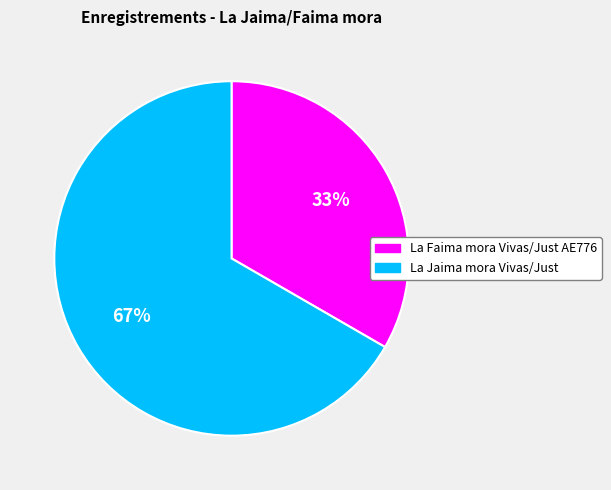

To the nearest percent, what percentage of the pie is La Faima mora Vivas/Just AE776?

33%